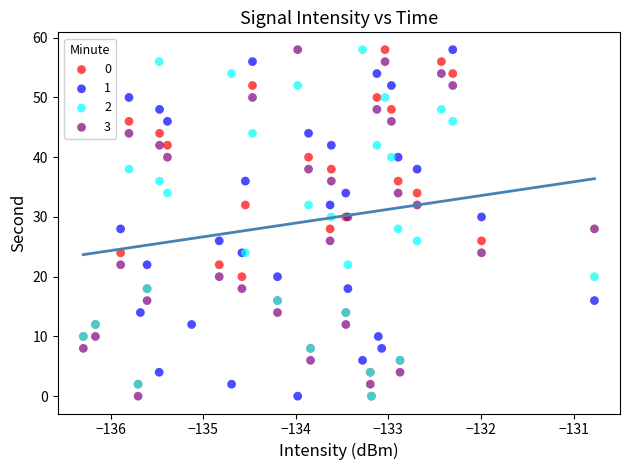

What are all the series names shown in the legend?

0, 1, 2, 3